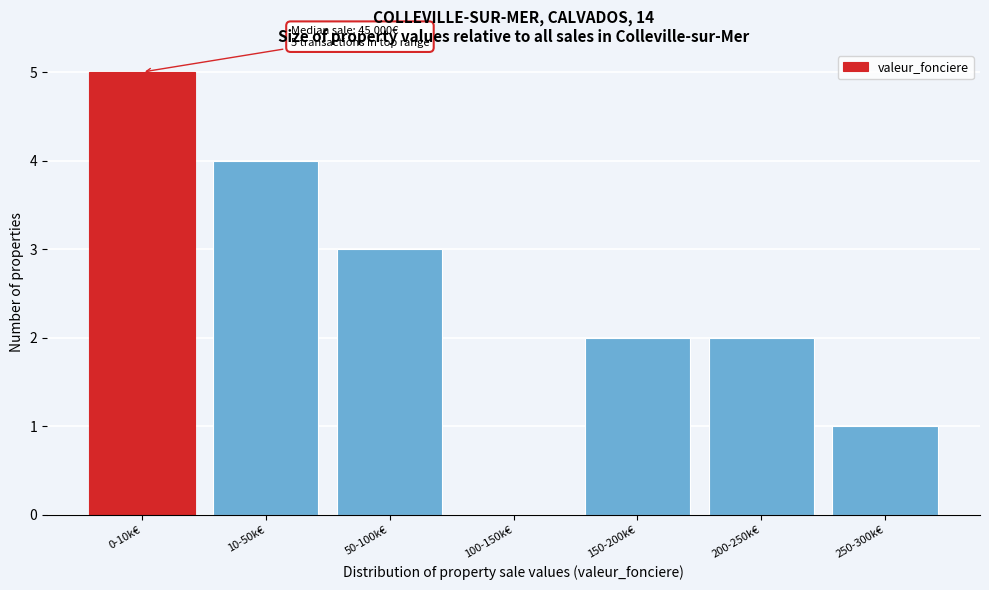

Reading right to left, what are all the values shown in this chart?

250-300k€=1	200-250k€=2	150-200k€=2	100-150k€=0	50-100k€=3	10-50k€=4	0-10k€=5